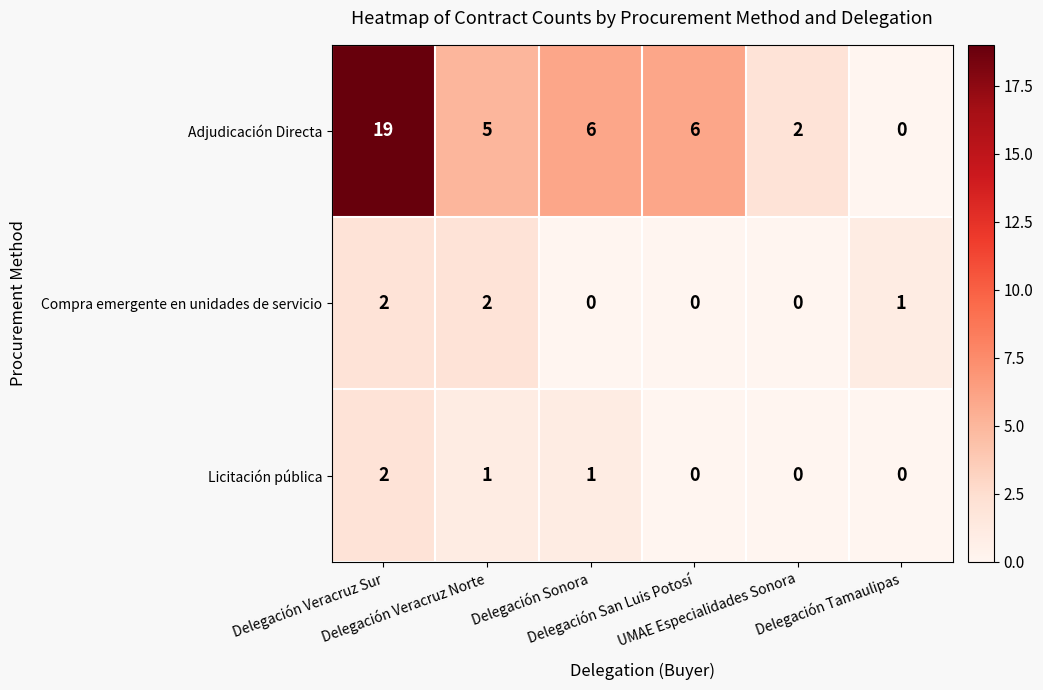

What is the difference between the maximum and minimum values in the Adjudicación Directa series?

19